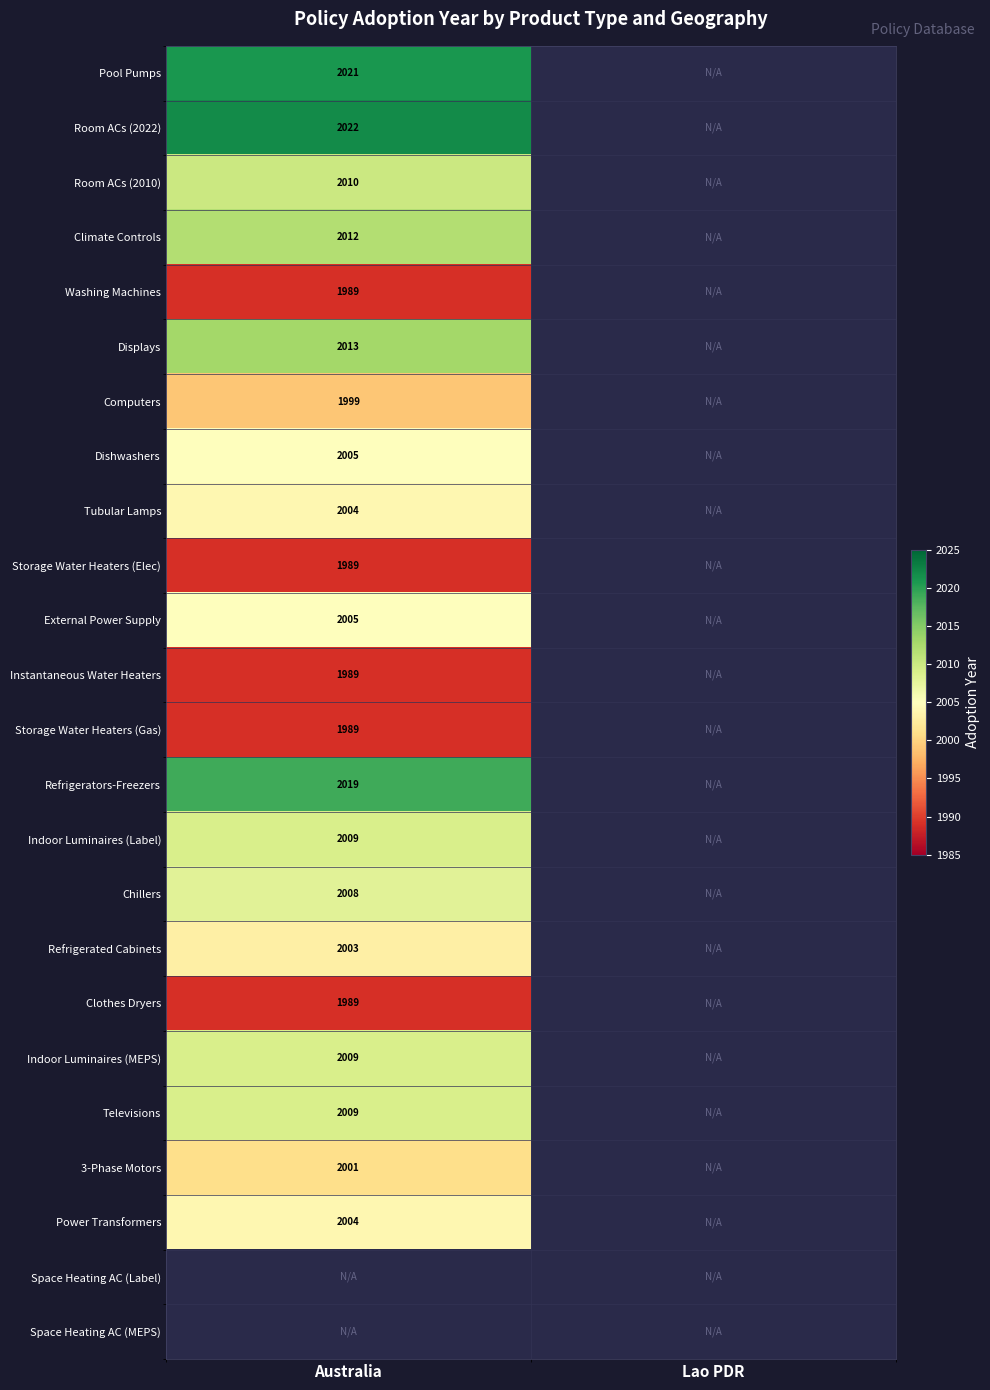

The Televisions series shows 2009 at Australia. True or false?

True